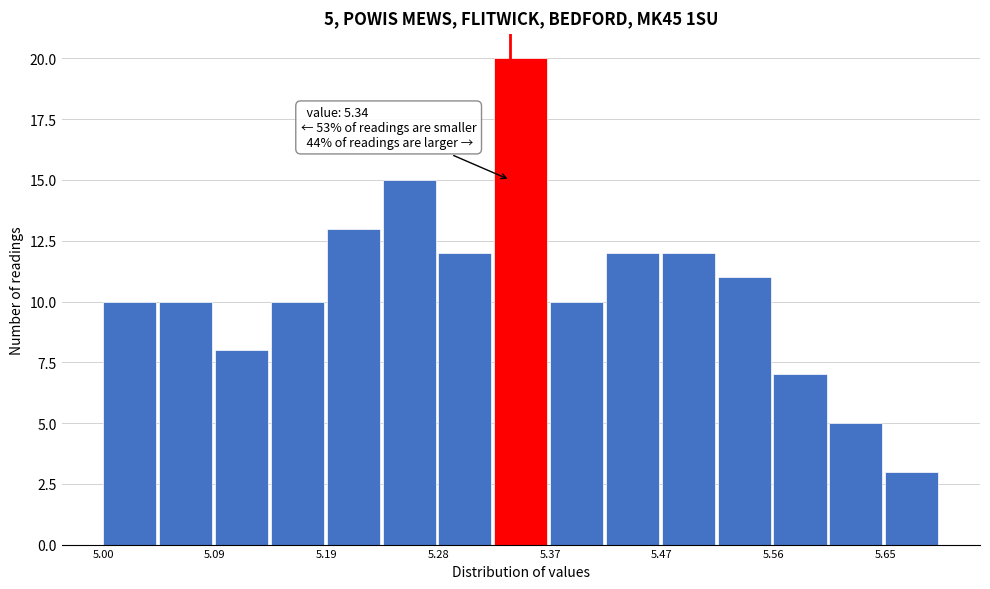

Over which range of the x-axis is the bar tallest?

5.33 to 5.37